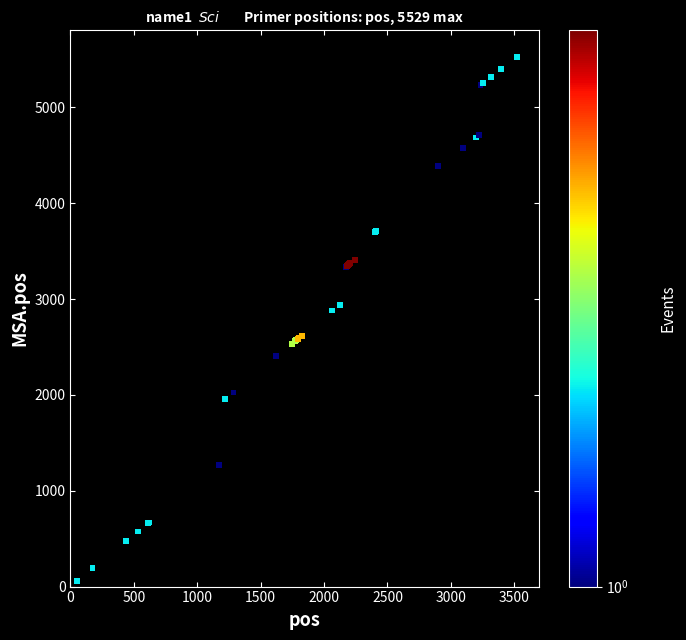

What Y value in the scatter plot is closest to 2791?

2880